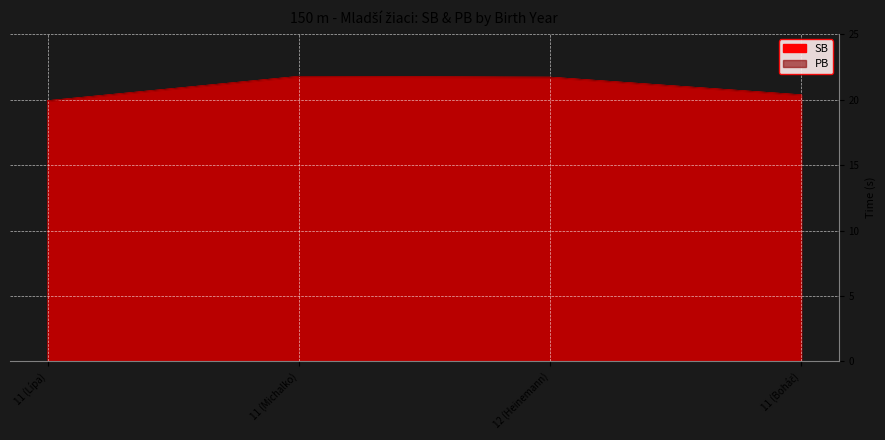

What is the label of the 1st point from the left?

11 (Lípa)